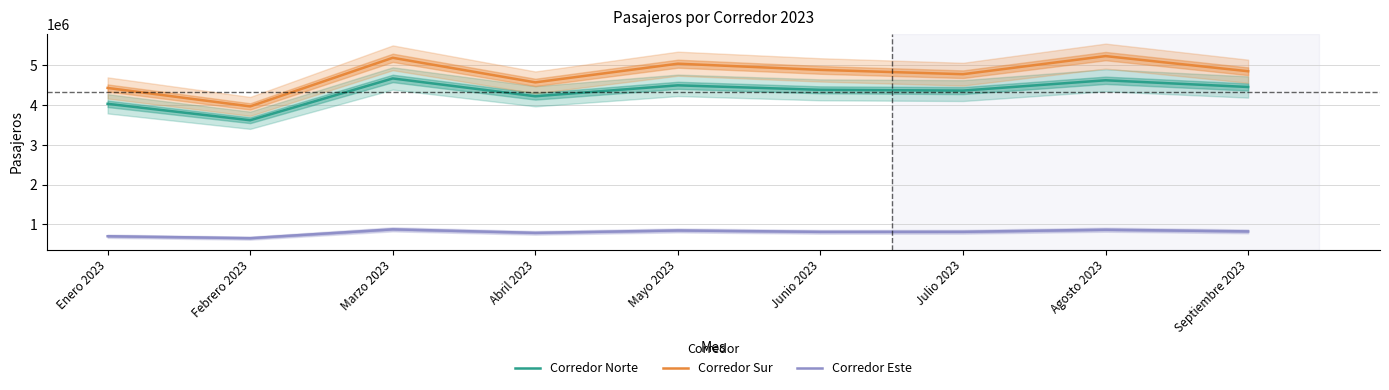

True or false: Corredor Norte has a value of 7964074 at Marzo 2023.

False